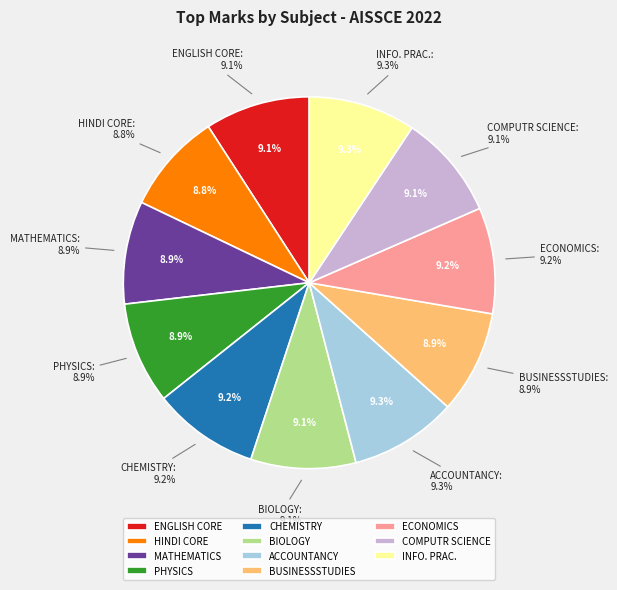

What percentage is the COMPUTR SCIENCE [083] slice, to the nearest percent?

9%